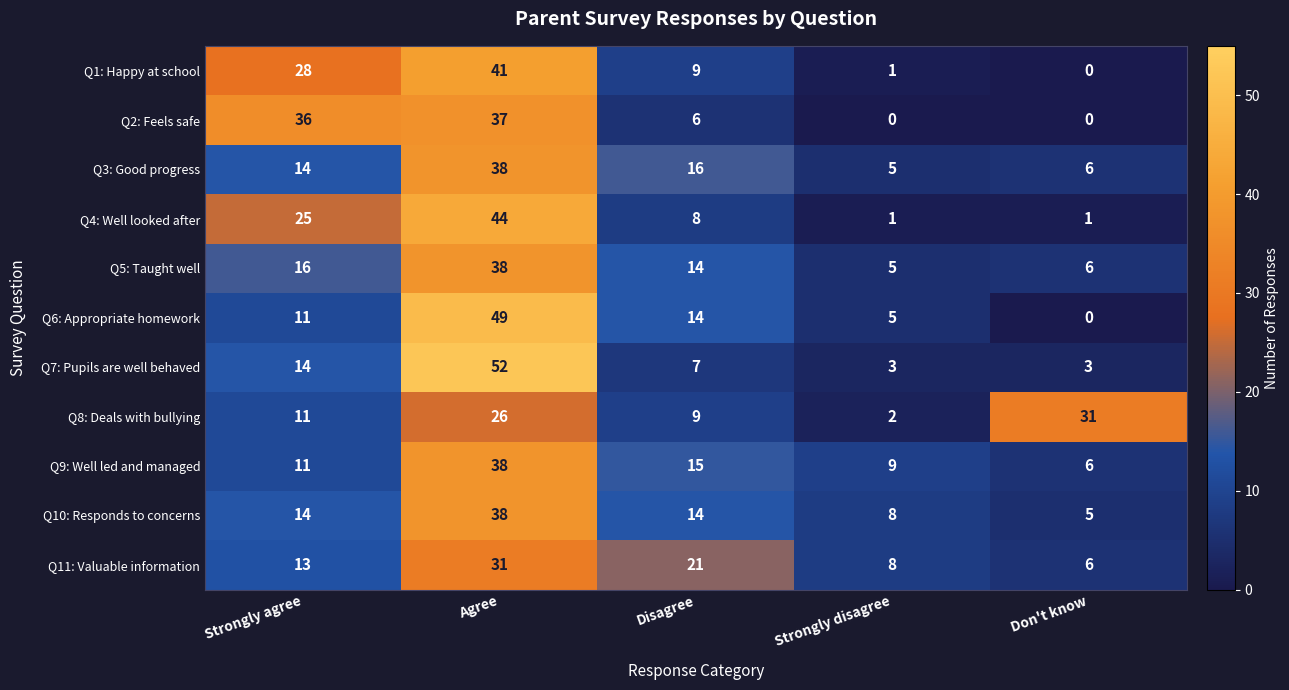

What is the total value across all series at Strongly disagree?

47